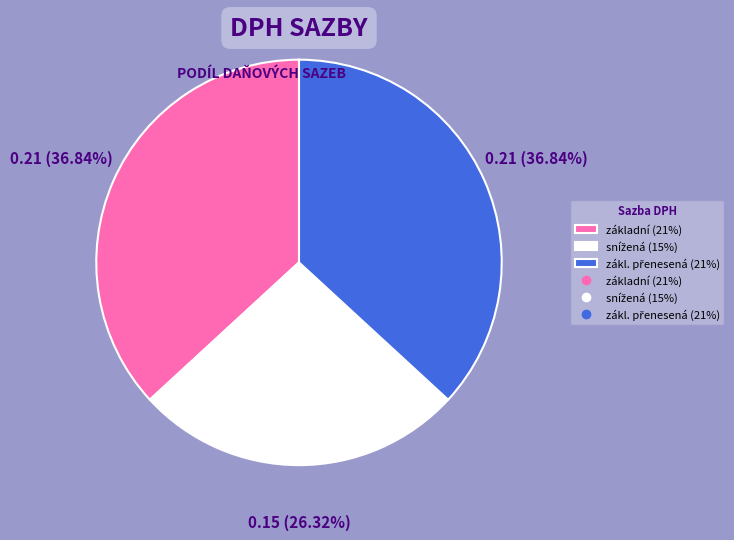

Is there a majority slice in this chart?

No